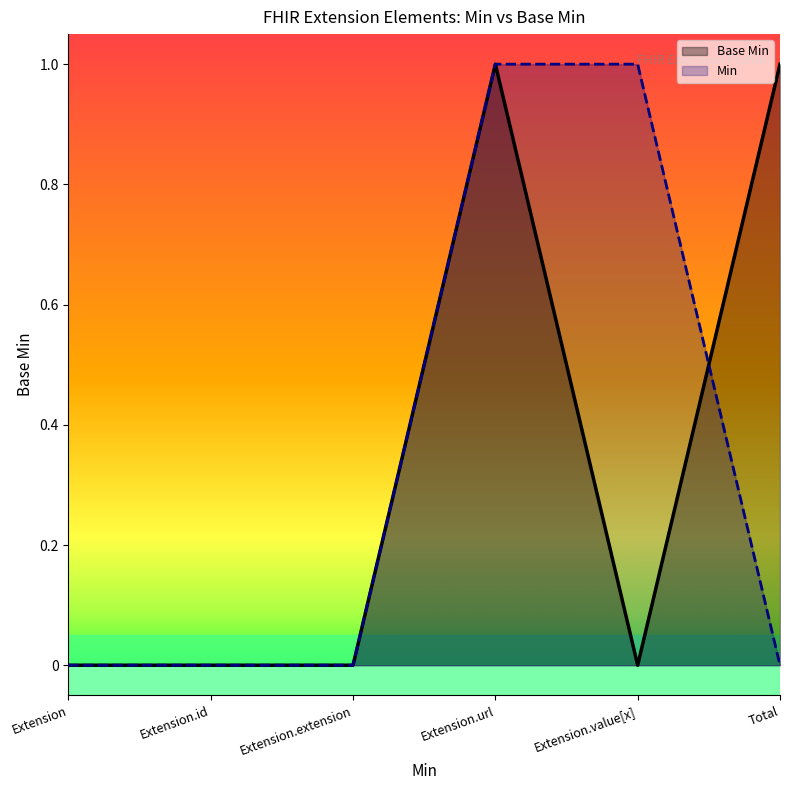

Where is the first local maximum?

Extension.url